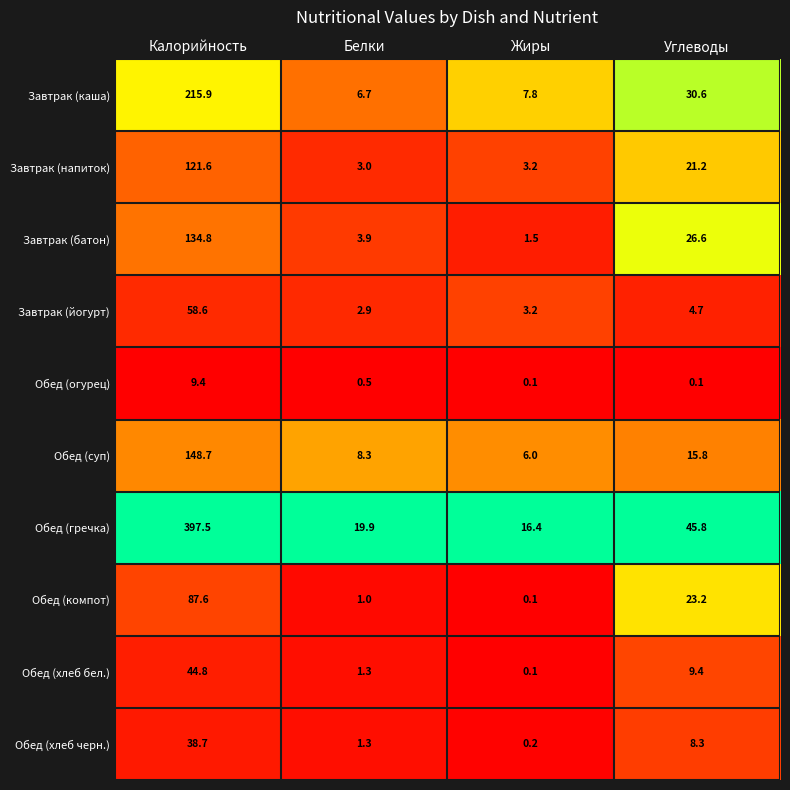

List the labels in order of Обед (хлеб черн.) value, smallest first.

Жиры, Белки, Углеводы, Калорийность